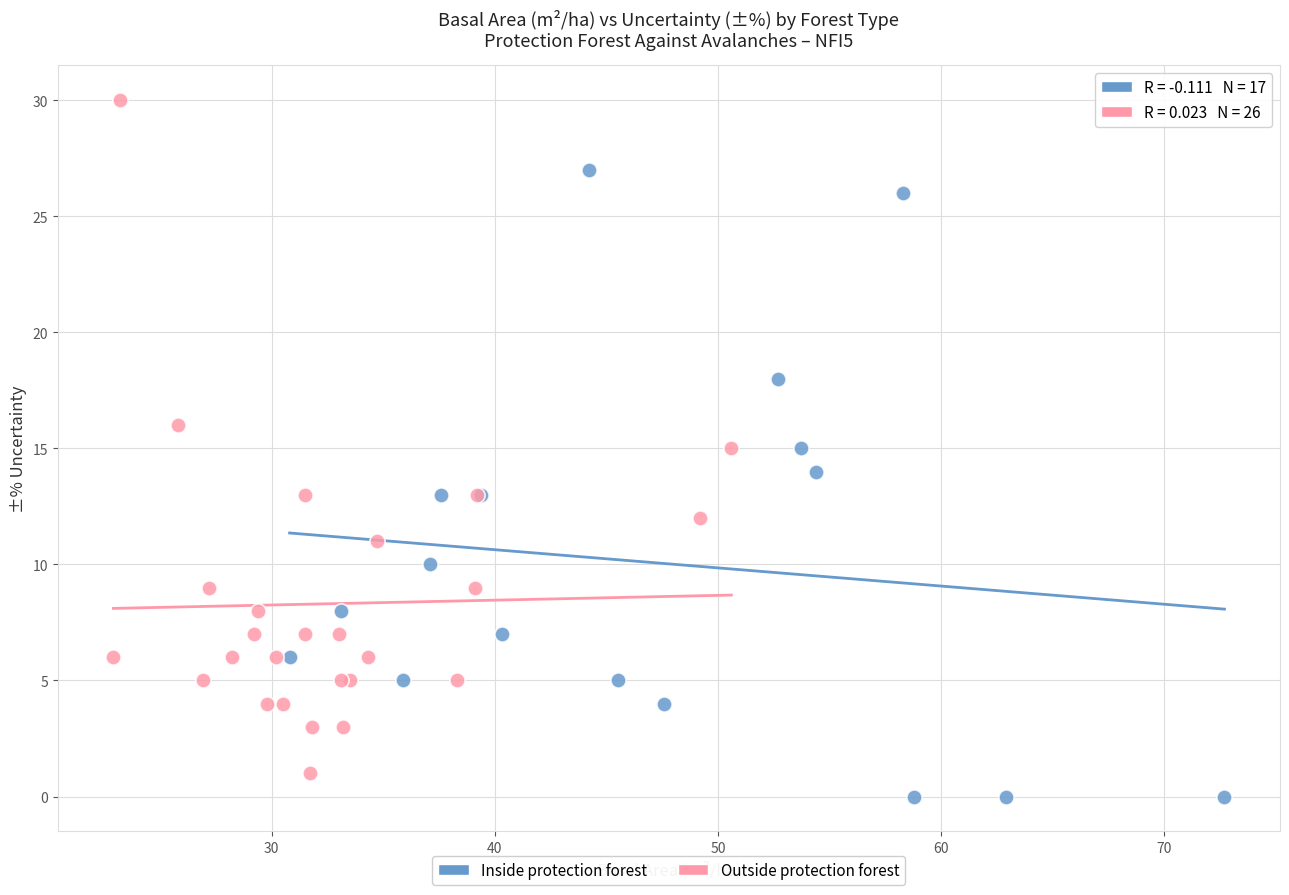

Which series contains the highest Y value?

Outside protection forest